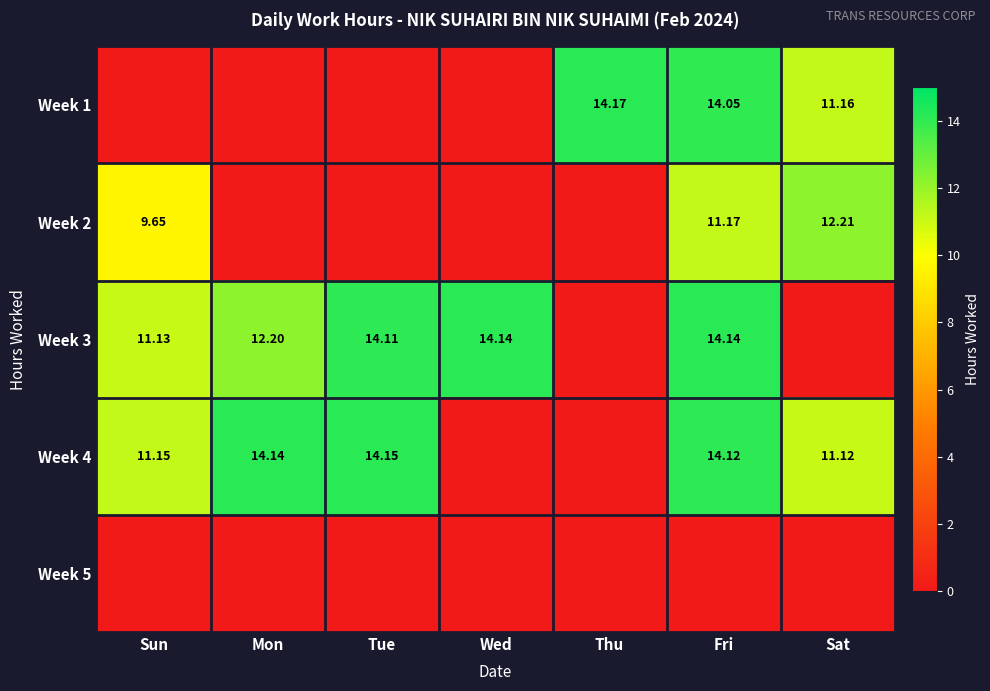

Between Mon and Thu, which is larger?

Thu